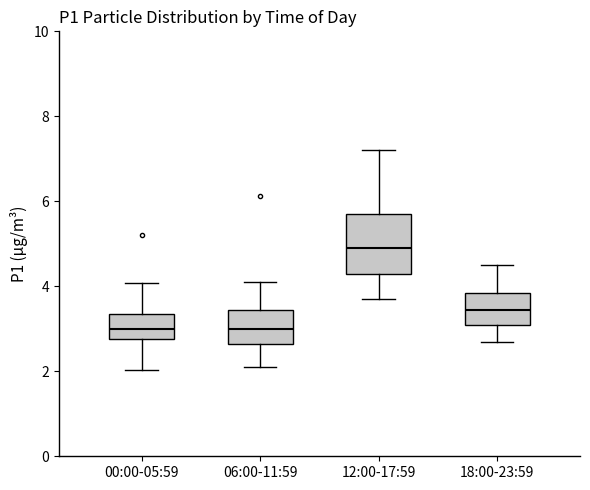

Reading left to right, transcribe this box plot: for each box, give where its median line is, the range the box spans, and where its two whiskers end, as read against the y-axis. The values are not printed on the chart, so give them approximately, as read against the axis.

00:00-05:59: median 3.0, box 2.8 to 3.4, whiskers 2.0 to 4.0
06:00-11:59: median 3.0, box 2.6 to 3.4, whiskers 2.2 to 4.2
12:00-17:59: median 5.0, box 4.4 to 5.8, whiskers 3.8 to 7.2
18:00-23:59: median 3.4, box 3.2 to 3.8, whiskers 2.8 to 4.6